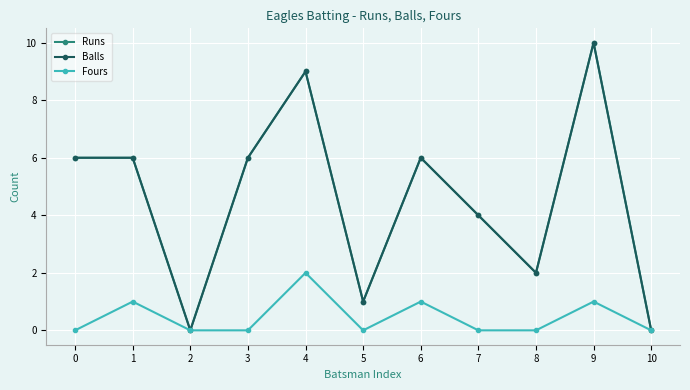

What is the average value of the Runs series?

5